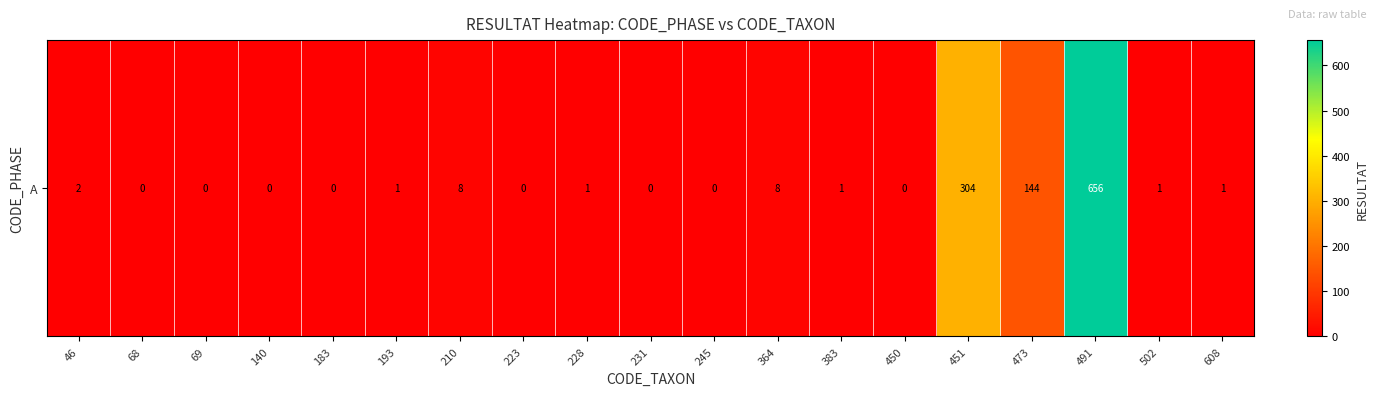

Reading left to right, what are all the values shown in this chart?

2	0	0	0	0	1	8	0	1	0	0	8	1	0	304	144	656	1	1